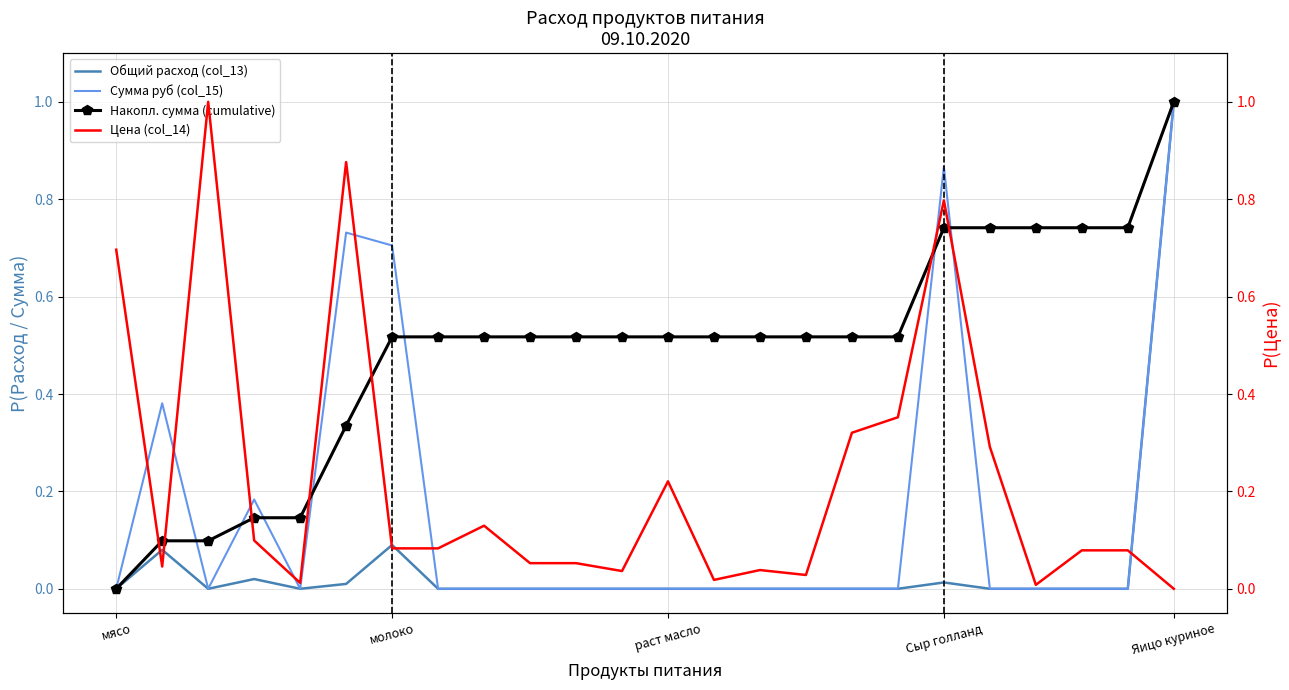

What is the difference between the highest and lowest values at 14?

0.5